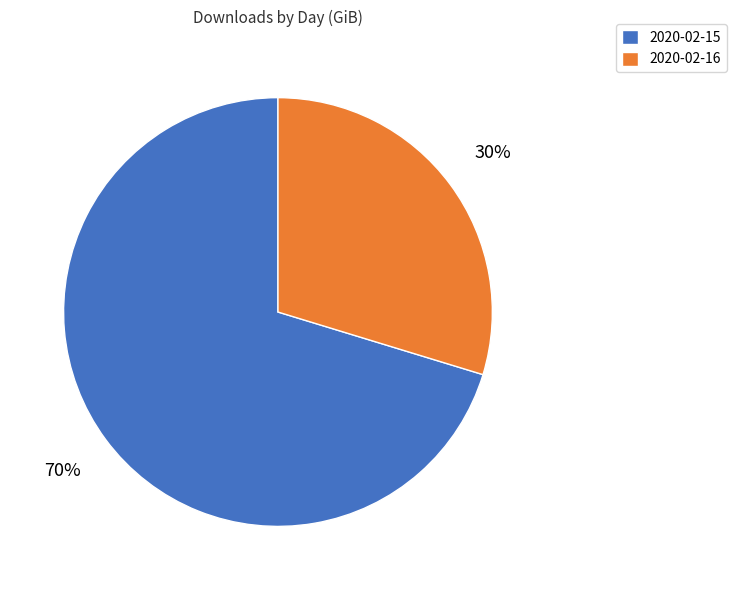

Combined, do 2020-02-15 and 2020-02-16 account for over 50%?

Yes